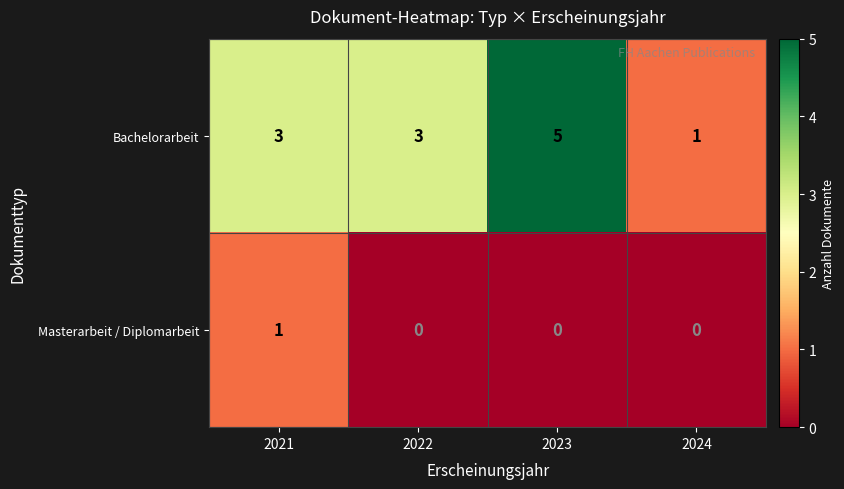

Rank the series at 2024 from lowest to highest value.

Masterarbeit / Diplomarbeit, Bachelorarbeit